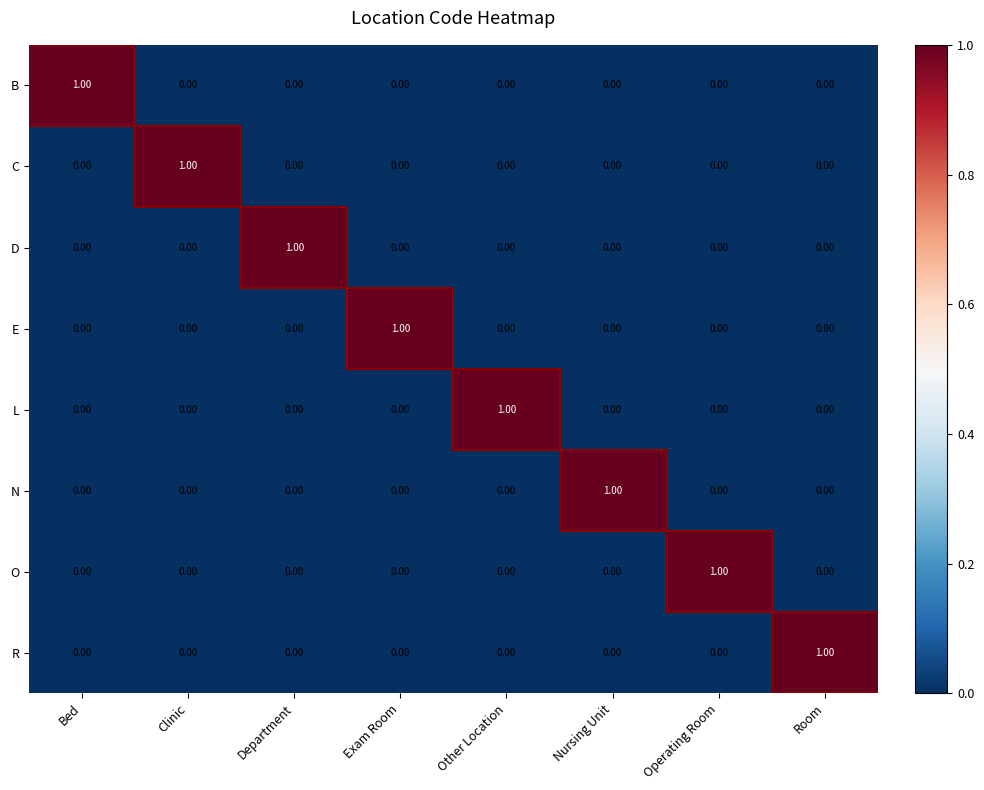

Which category has the highest value in the B series?

Bed